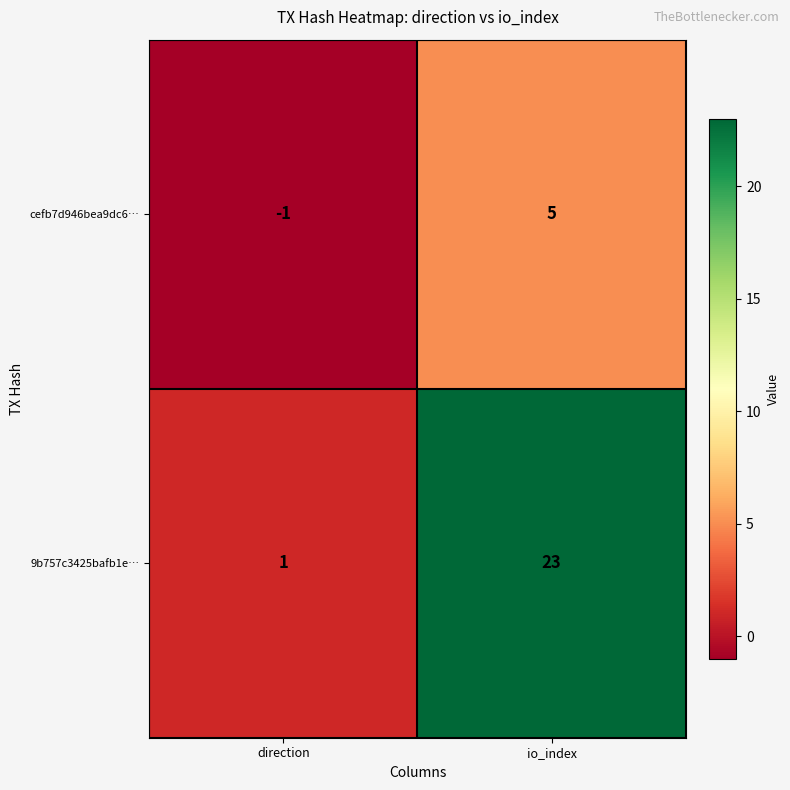

Rank the series by their maximum value, from highest to lowest.

9b757c3425bafb1e…, cefb7d946bea9dc6…